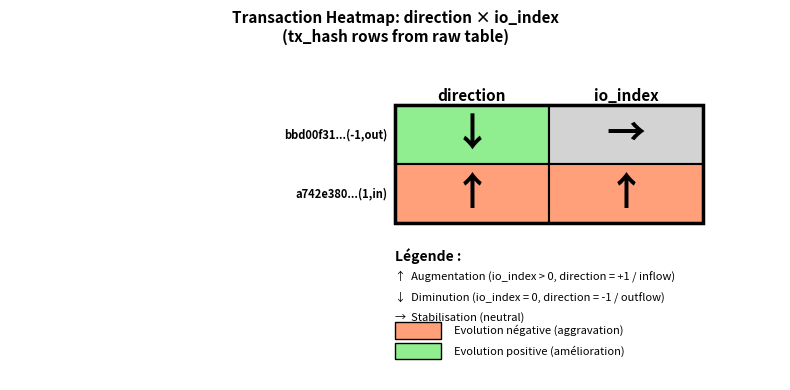

At which label does bbd00f3181e614489f72273fdfee8786cc25f6e reach its peak?

io_index